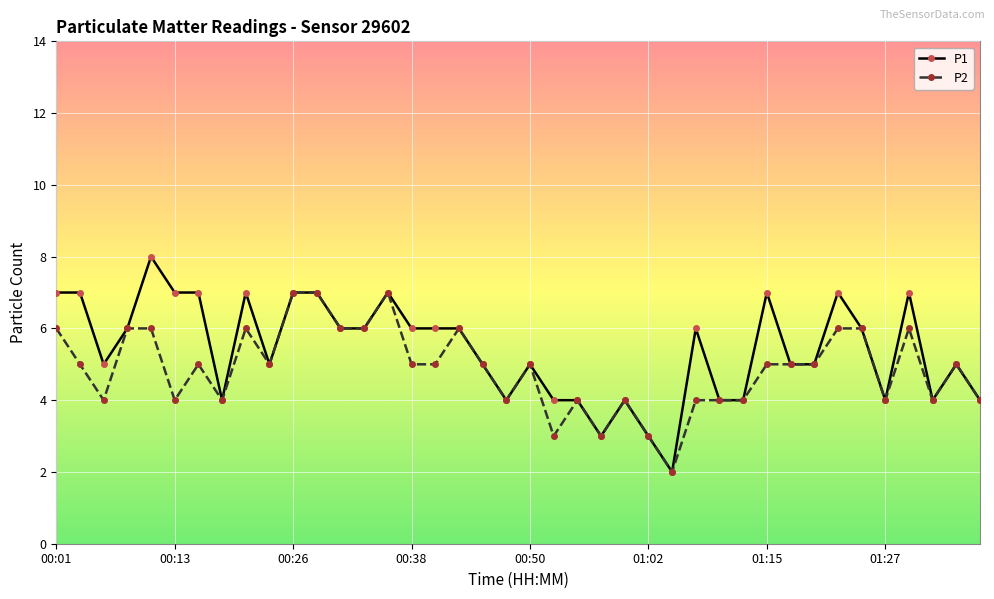

Which series has the widest spread of values?

P1